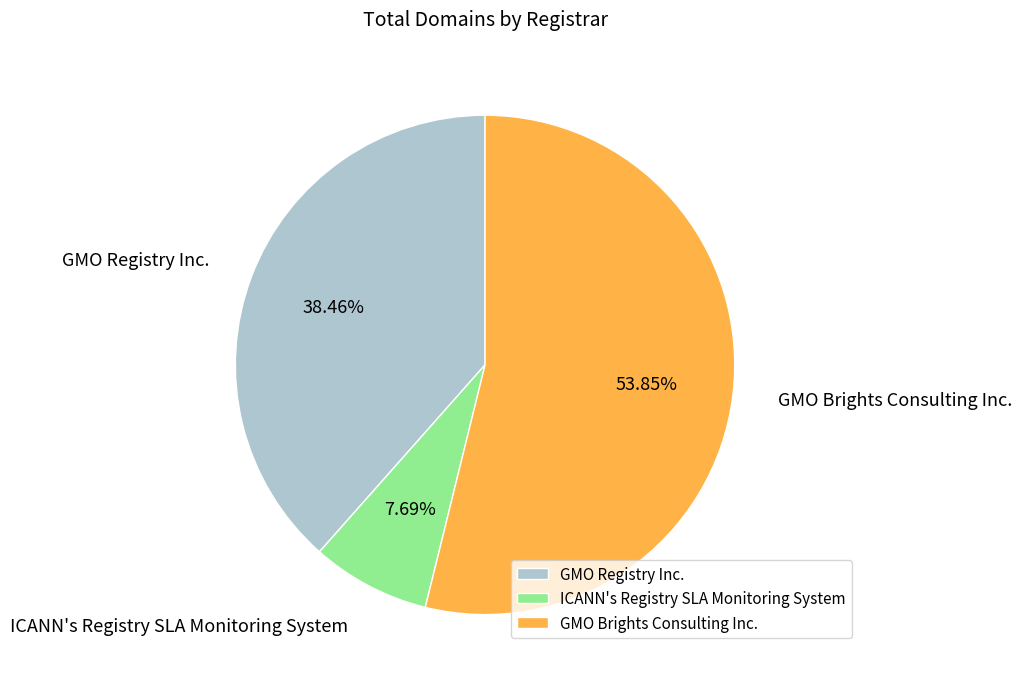

Which slice is the largest?

GMO Brights Consulting Inc.